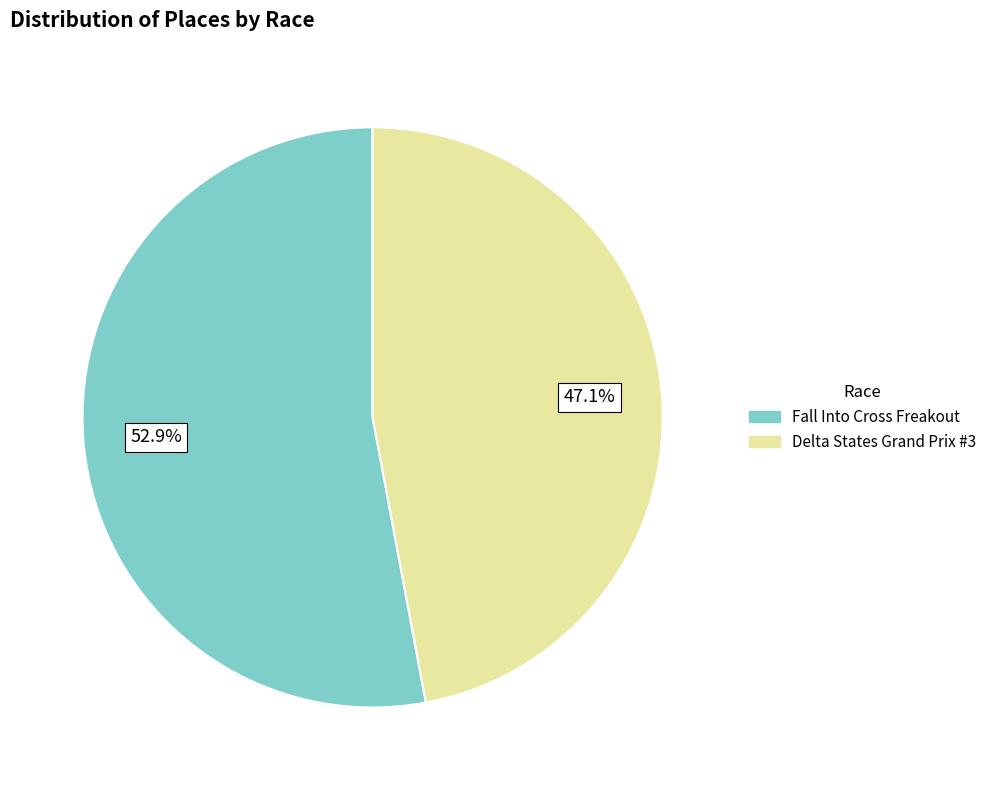

What is the smallest slice in the pie chart?

Delta States Grand Prix #3